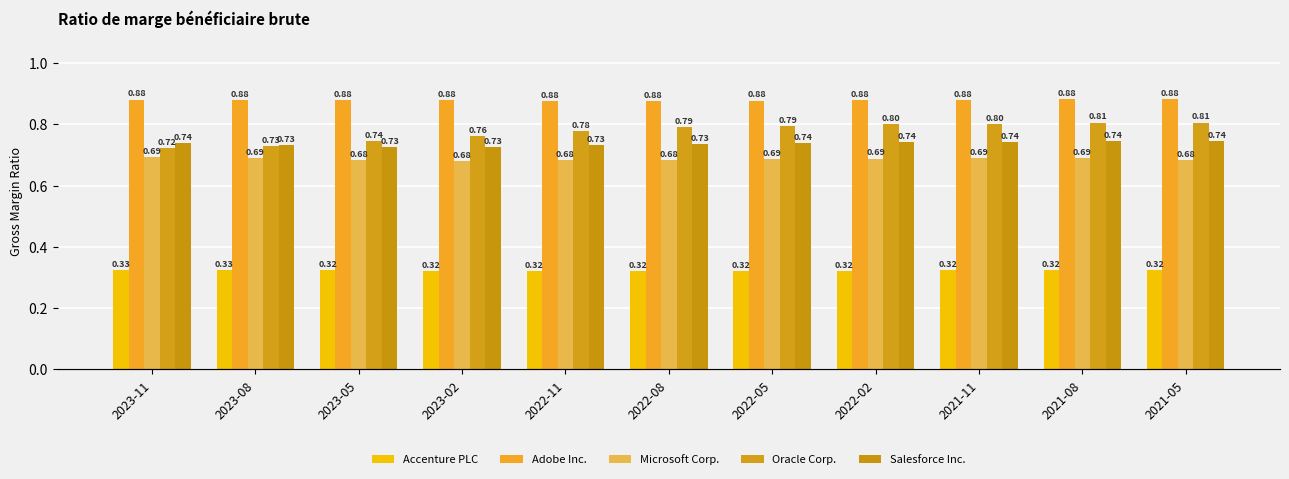

The value of Adobe Inc. at 2022-02 is 1.2. True or false?

False